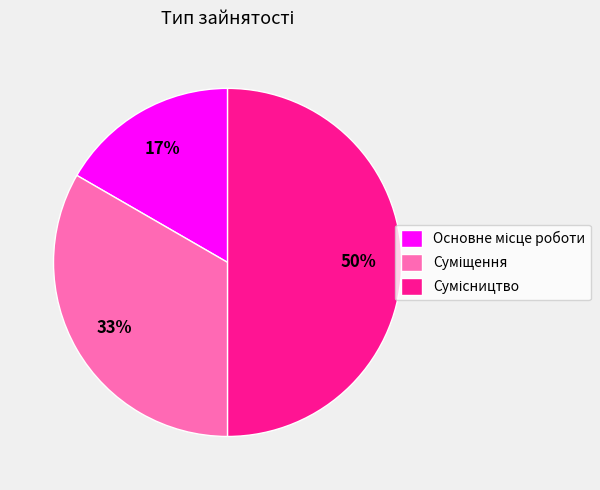

To the nearest percent, what is the average slice percentage?

33%